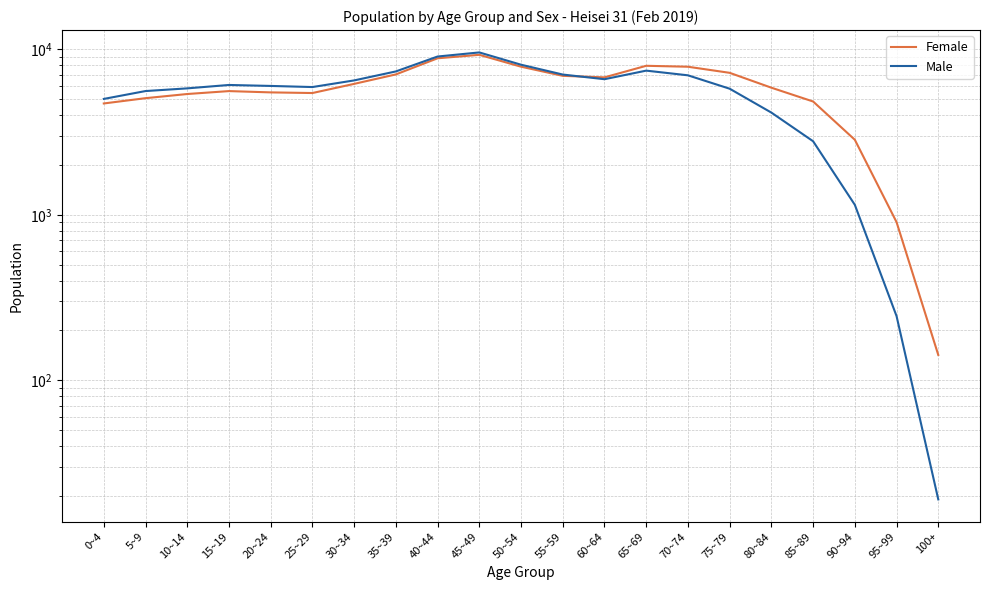

True or false: Male has a value of 6016 at 20~24.

True